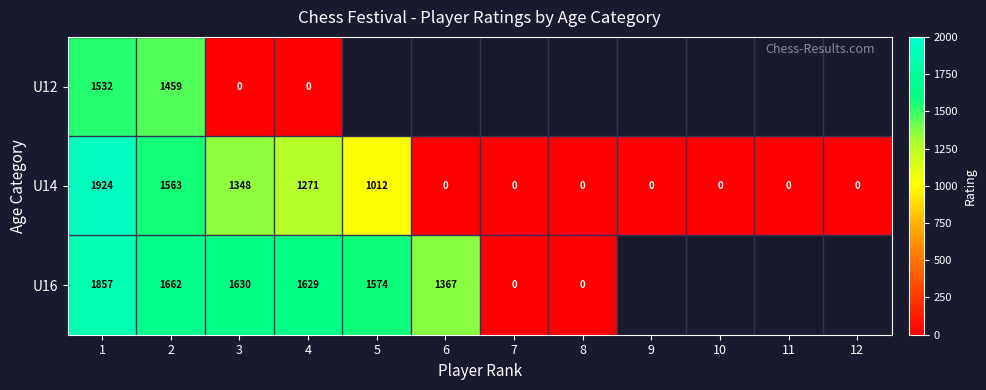

At 1, list the series in order from largest to smallest.

U14, U16, U12